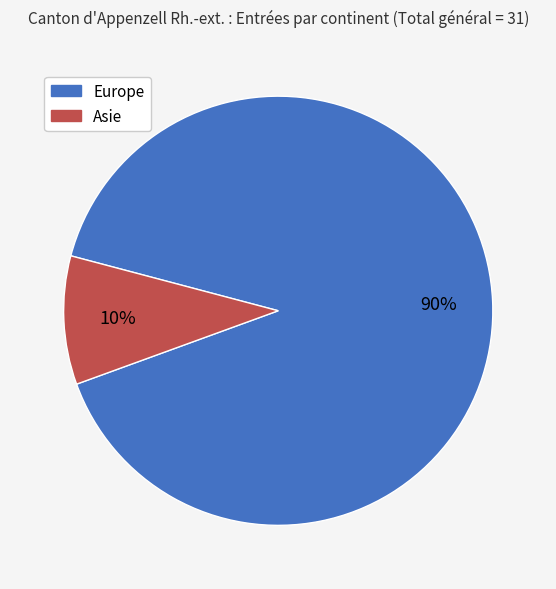

The Asie slice represents 19% of the pie. True or false?

False